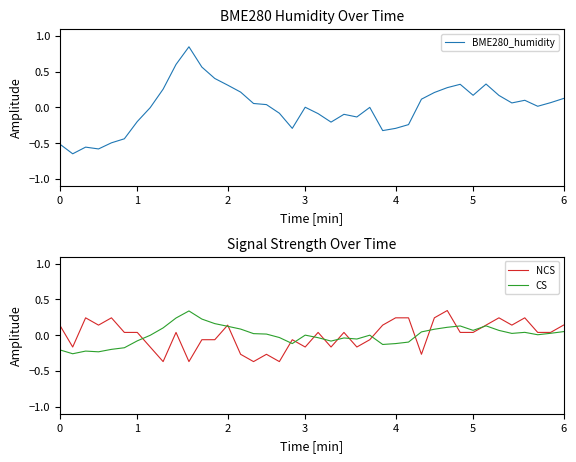

At which category is the sum across all series the highest?

9